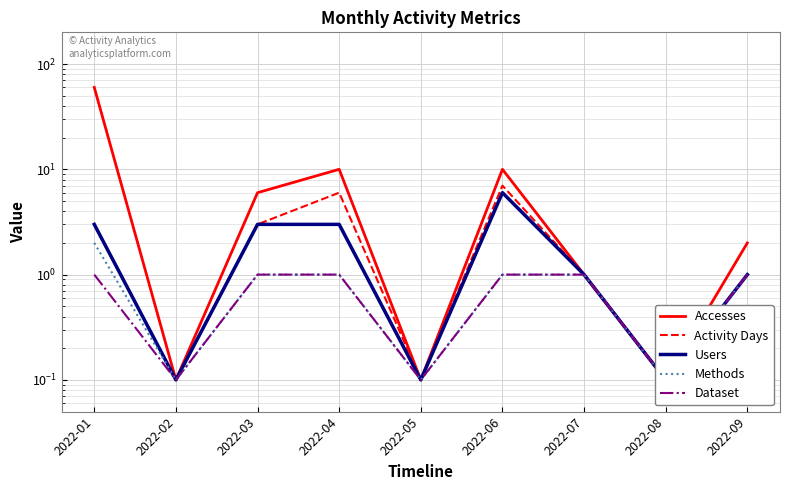

How many categories are shown in the chart?

9